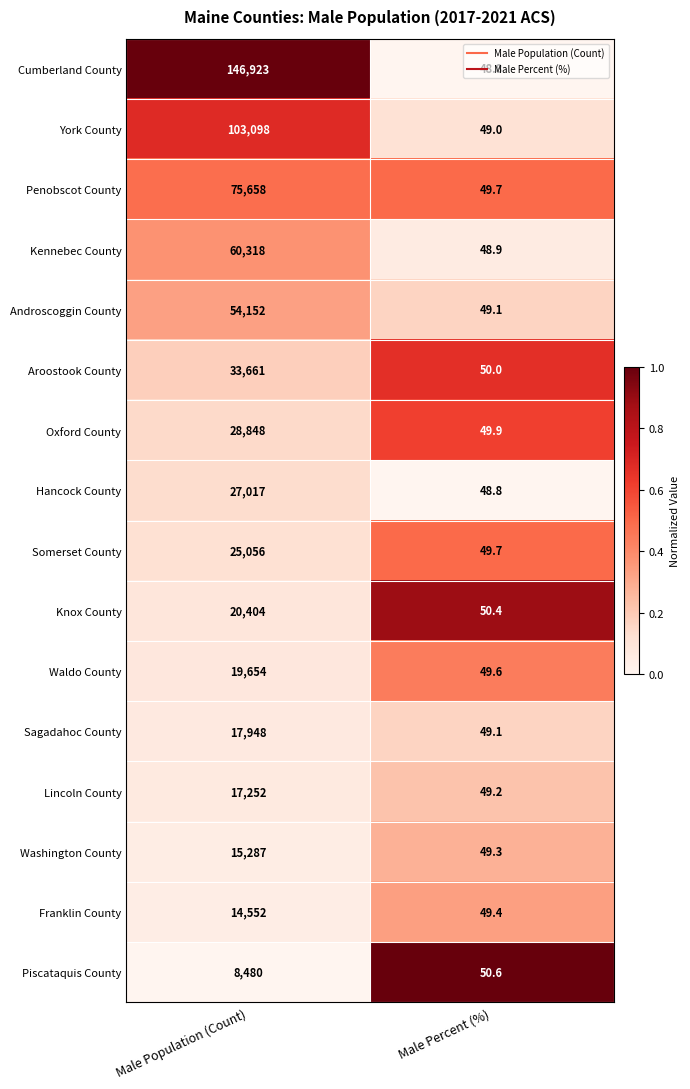

How many data points does each series have?

2